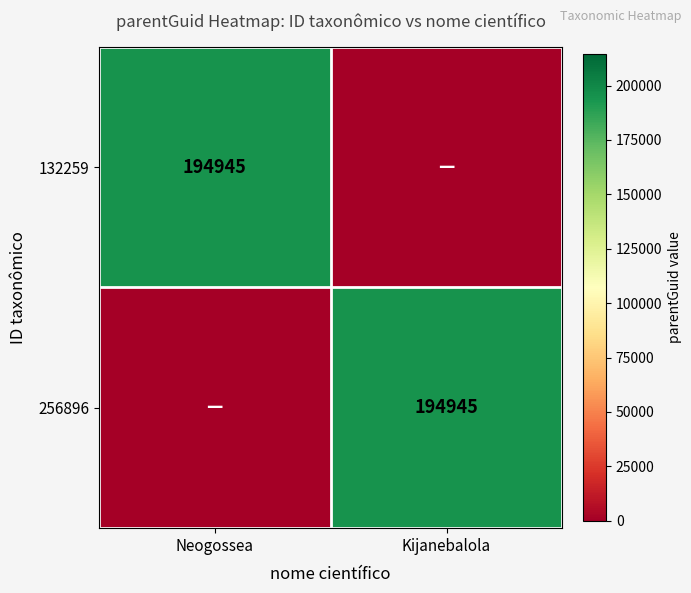

Is it true that 132259 equals 107684 at Neogossea?

False